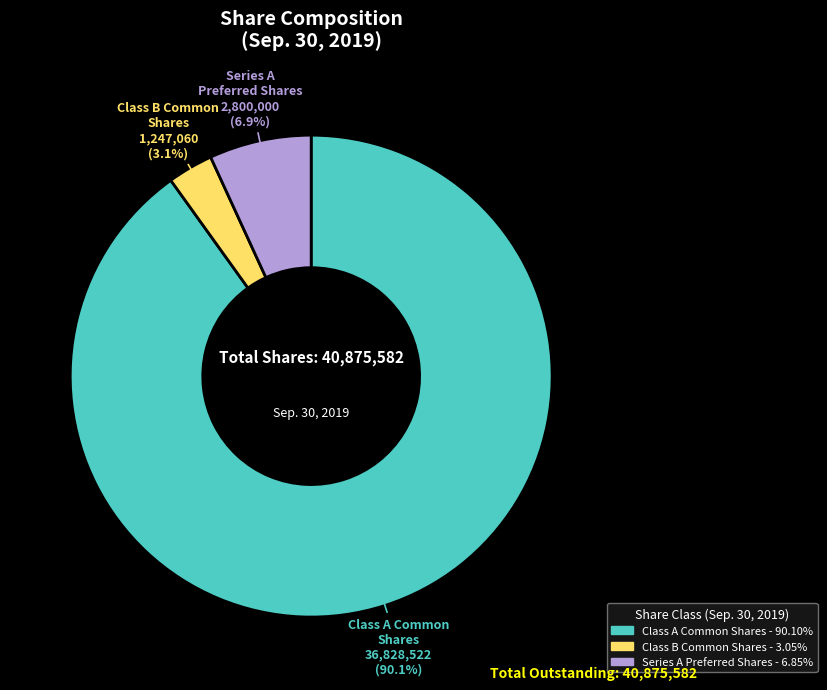

Is there a majority slice in this chart?

Yes